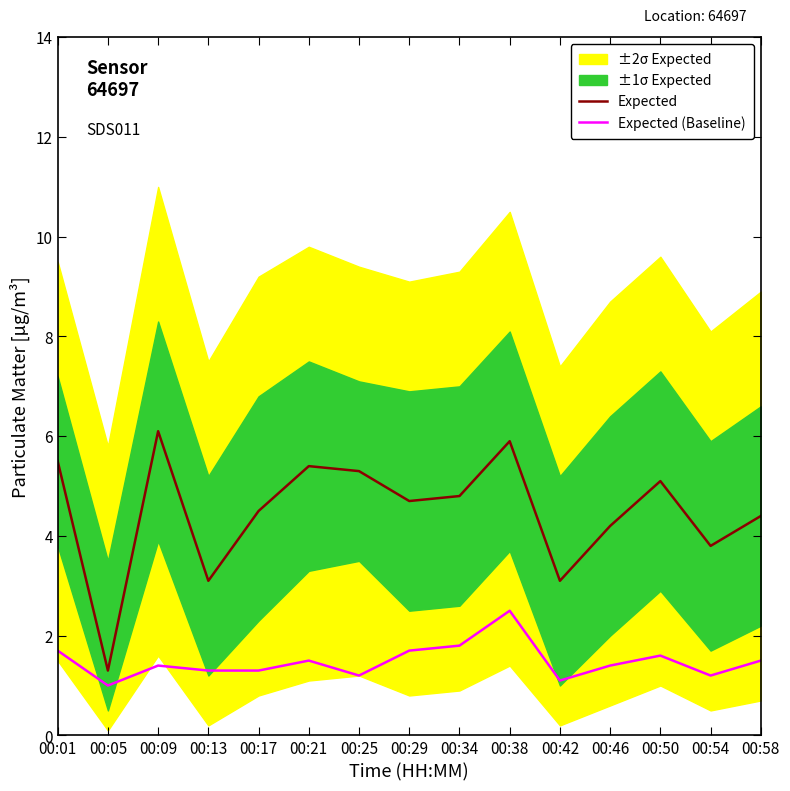

Reading right to left, list all the values displayed in this chart.

Expected: 4.4	3.8	5.1	4.2	3.1	5.9	4.8	4.7	5.3	5.4	4.5	3.1	6.1	1.3	5.5
Expected (Baseline): 1.5	1.2	1.6	1.4	1.1	2.5	1.8	1.7	1.2	1.5	1.3	1.3	1.4	1.0	1.7